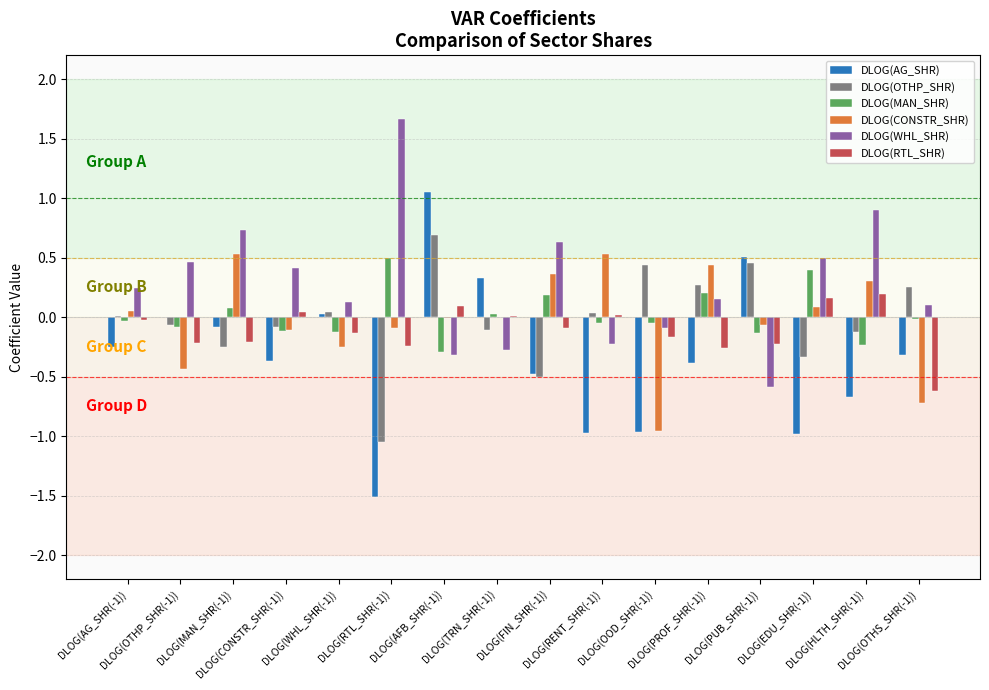

How many values in the DLOG(WHL_SHR) series exceed 0?

11